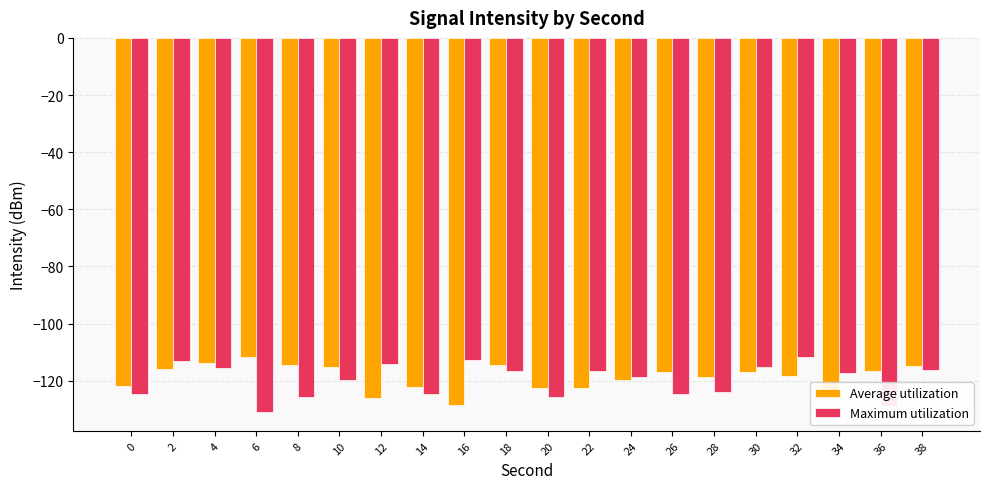

What is the total value across all series at 10?

-235.0